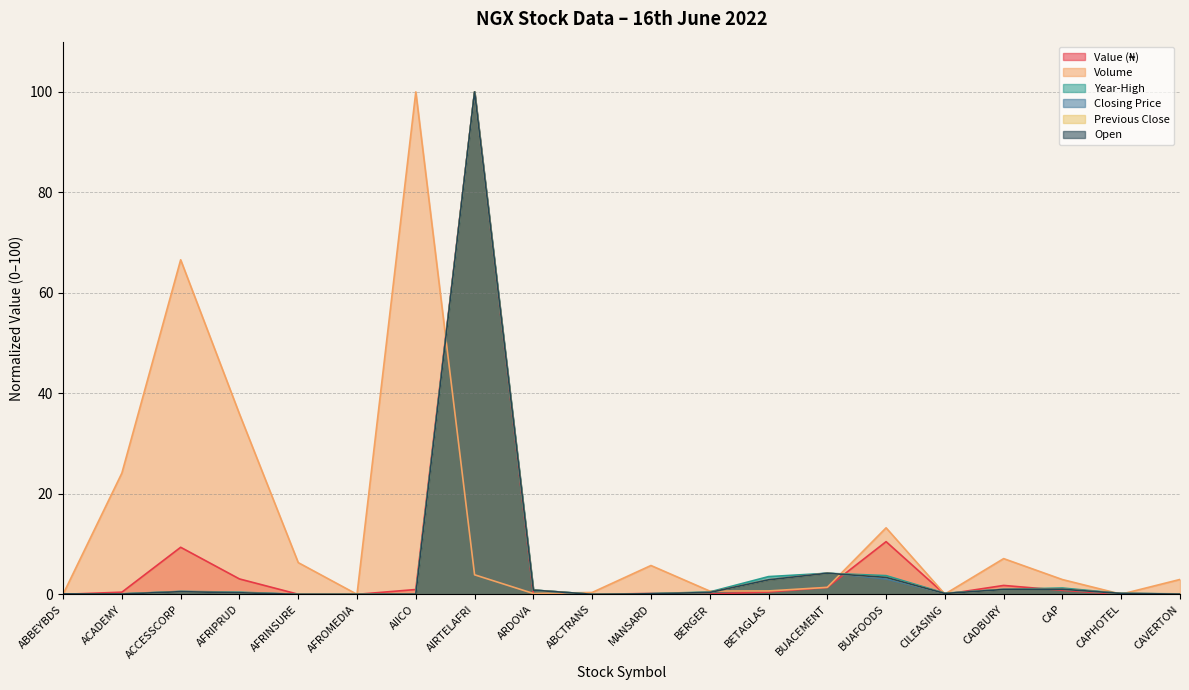

At CAVERTON, list the series in order from smallest to largest.

Value (₦), Previous Close, Open, Closing Price, Year-High, Volume